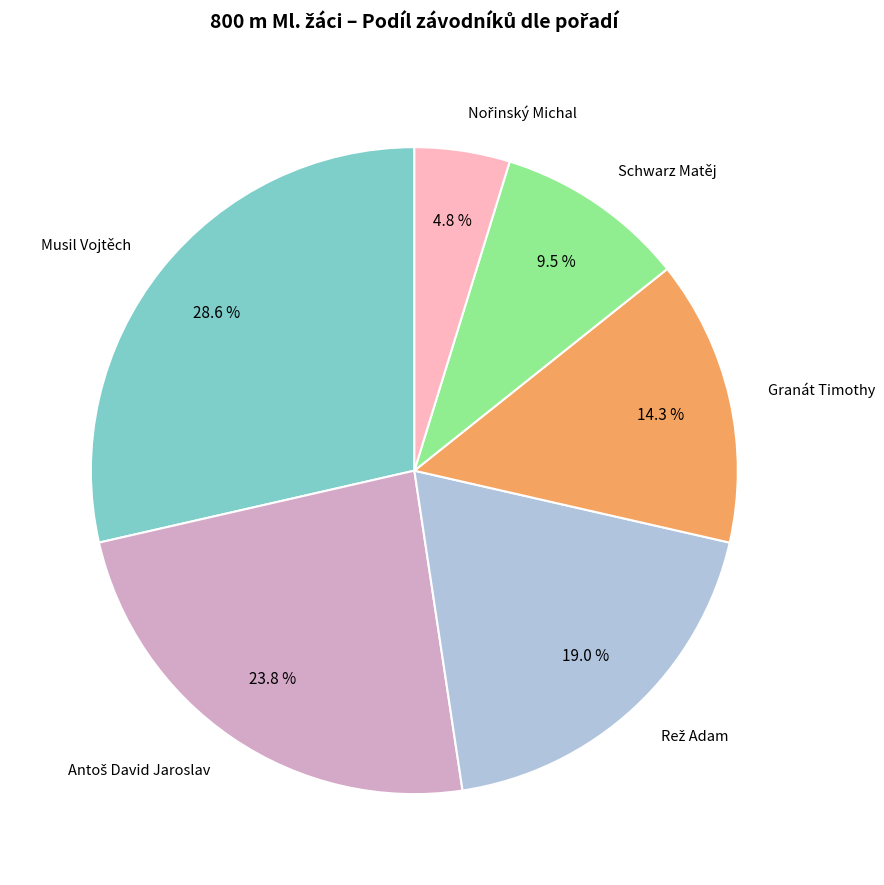

Is there any slice that represents more than half of the pie?

No